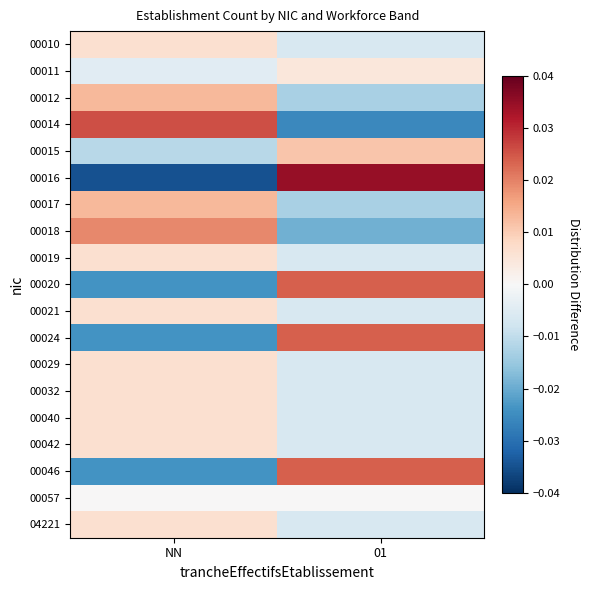

Reading right to left, transcribe all the data shown in this chart.

00010: 01=-0.0	NN=0.0
00011: 01=0.0	NN=-0.0
00012: 01=-0.0	NN=0.0
00014: 01=-0.0	NN=0.0
00015: 01=0.0	NN=-0.0
00016: 01=0.0	NN=-0.0
00017: 01=-0.0	NN=0.0
00018: 01=-0.0	NN=0.0
00019: 01=-0.0	NN=0.0
00020: 01=0.0	NN=-0.0
00021: 01=-0.0	NN=0.0
00024: 01=0.0	NN=-0.0
00029: 01=-0.0	NN=0.0
00032: 01=-0.0	NN=0.0
00040: 01=-0.0	NN=0.0
00042: 01=-0.0	NN=0.0
00046: 01=0.0	NN=-0.0
00057: 01=0.0	NN=0.0
04221: 01=-0.0	NN=0.0